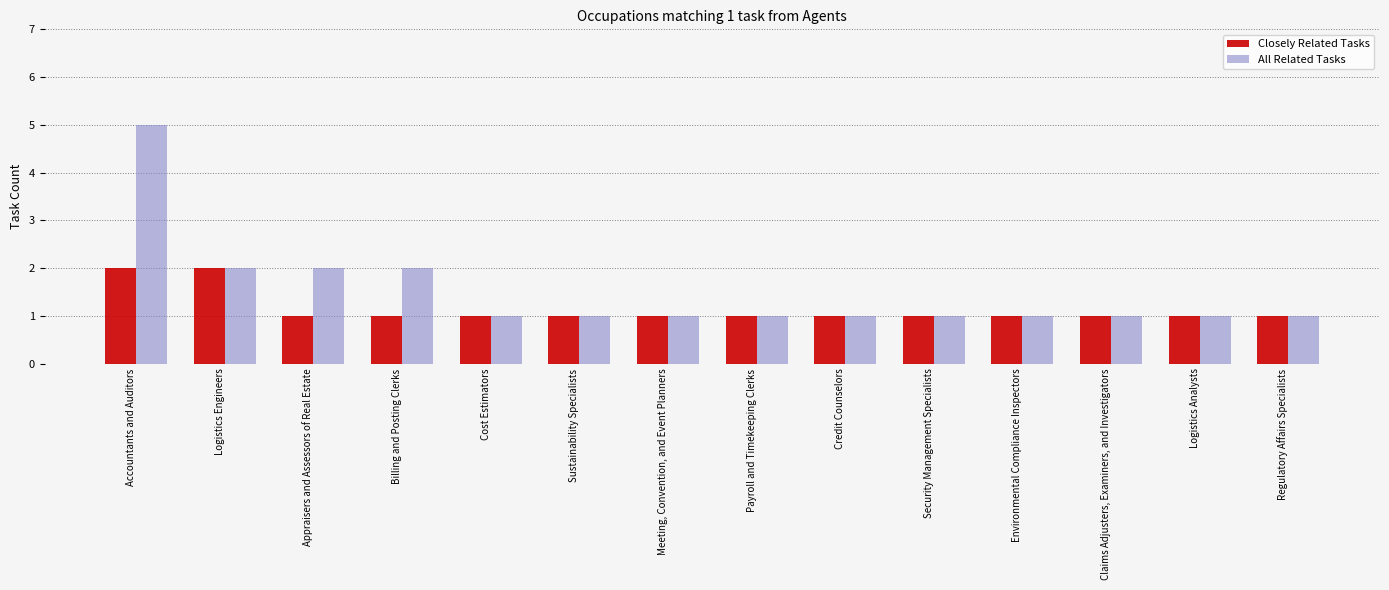

Which series has the largest total across all categories?

All Related Tasks